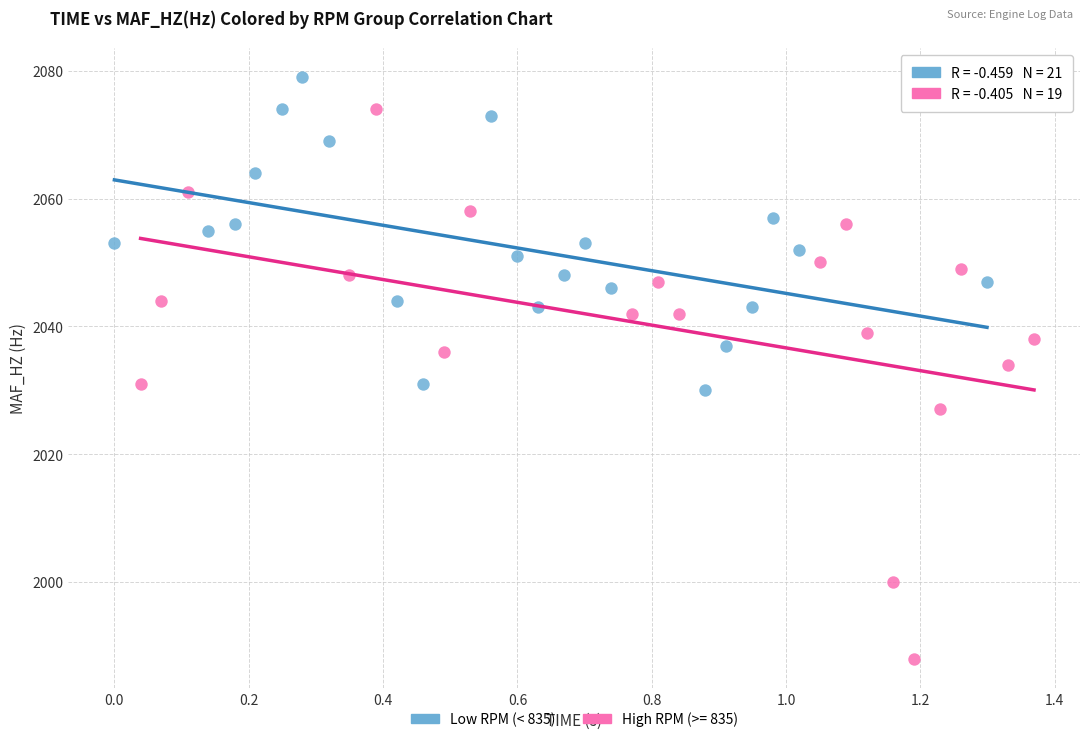

Which series has the widest spread of Y values?

High RPM (>= 835)